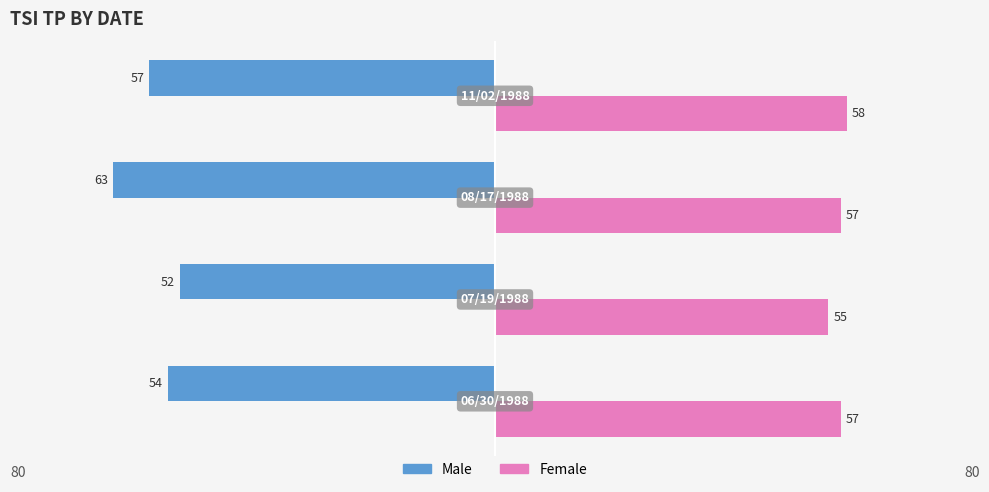

Rank the series by their average value, from highest to lowest.

Female, Male